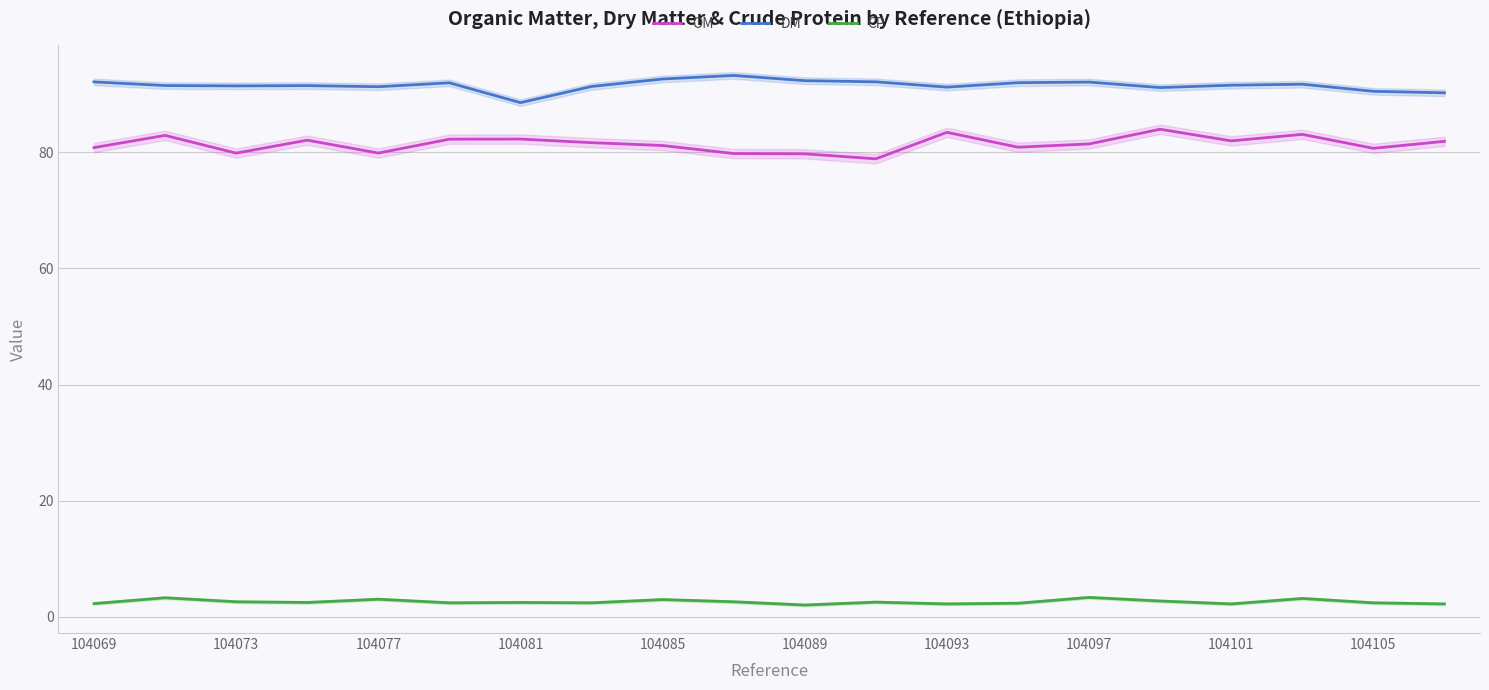

True or false: DM and OM cross at least once.

False